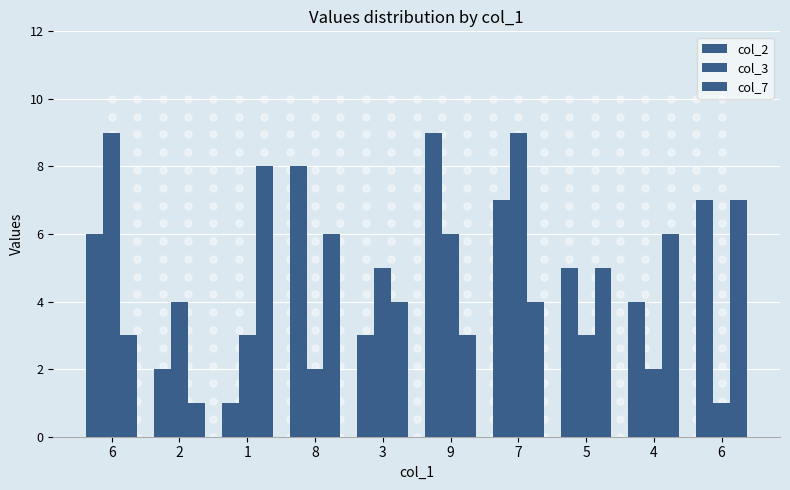

What is the sum of the col_3 values at 9 and 8?

8